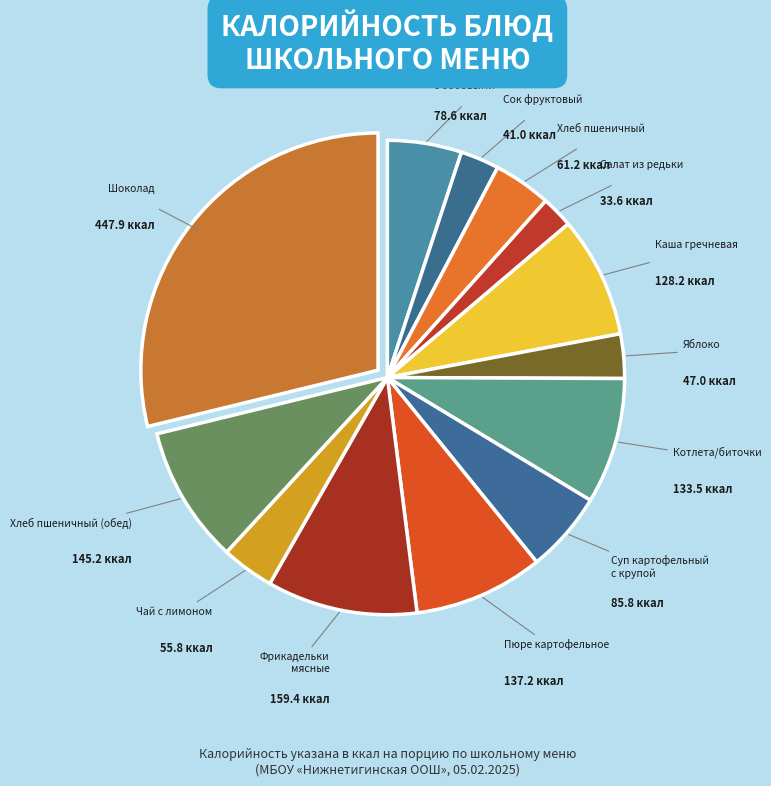

How many segments does this pie chart have?

13